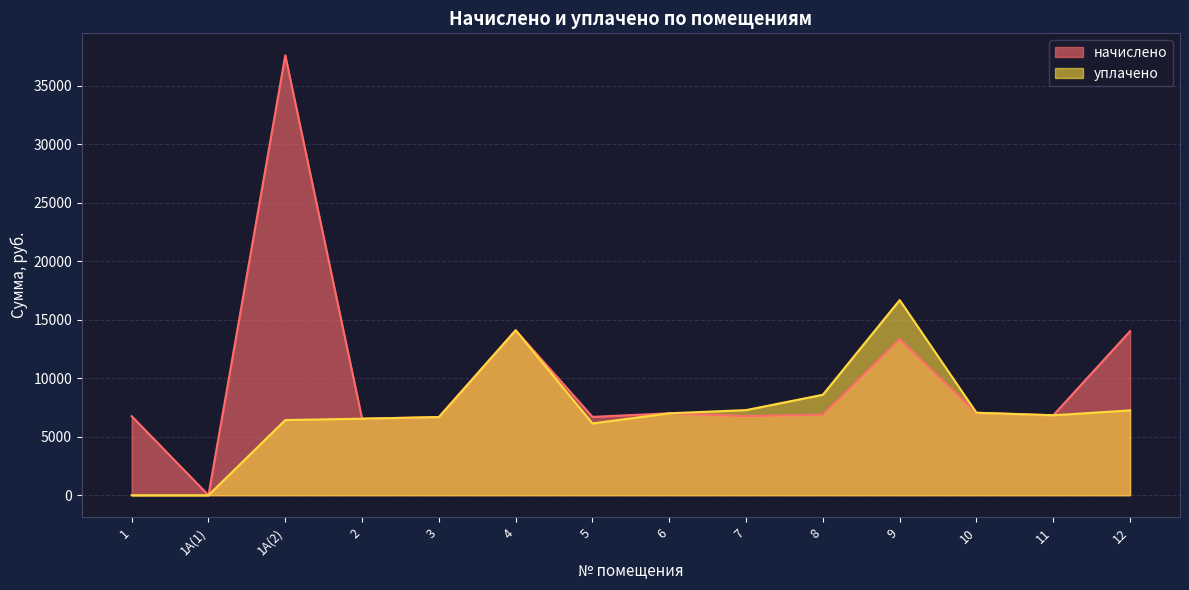

At which category does the data reach its first local valley?

5